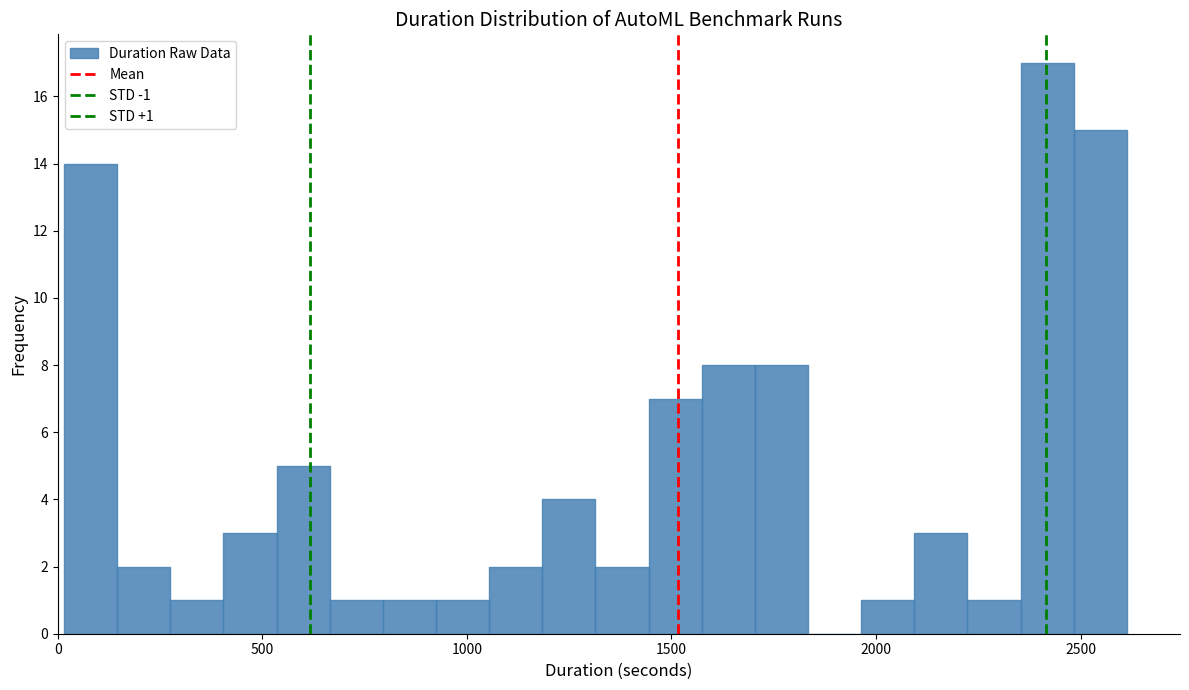

Read against the x-axis, roughly where is the centre of the tallest bar?

2400